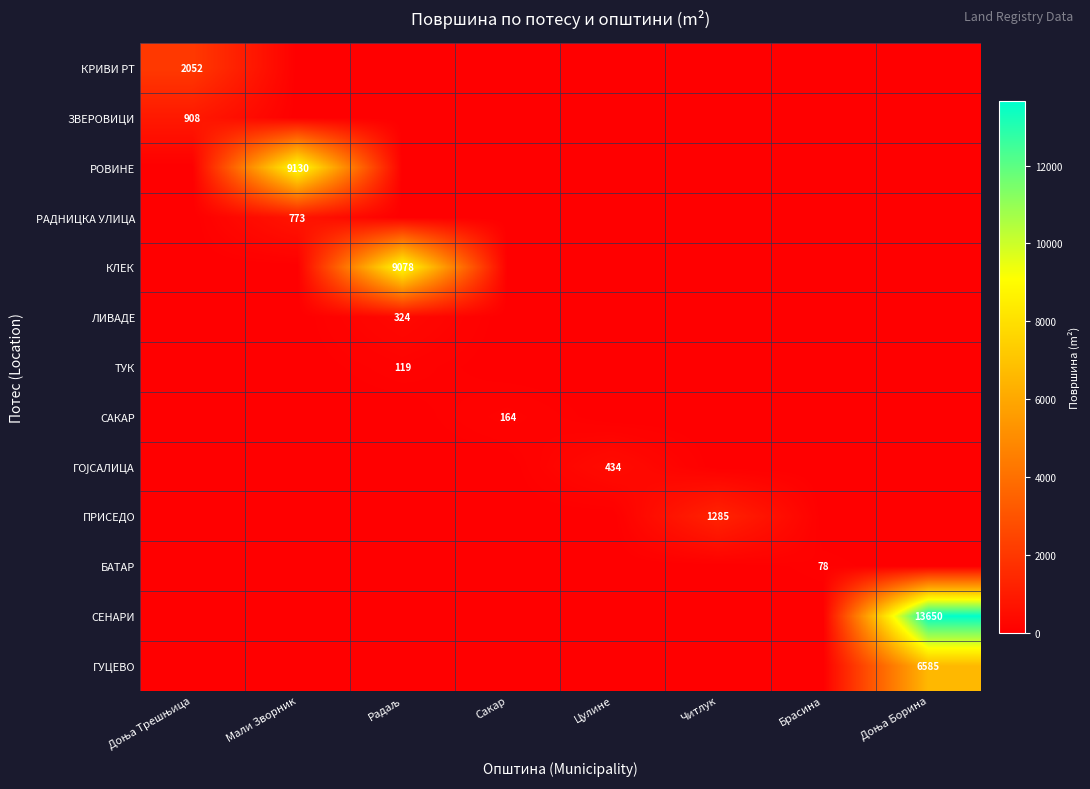

The value of РАДНИЦКА УЛИЦА at Мали Зворник is 773. True or false?

True